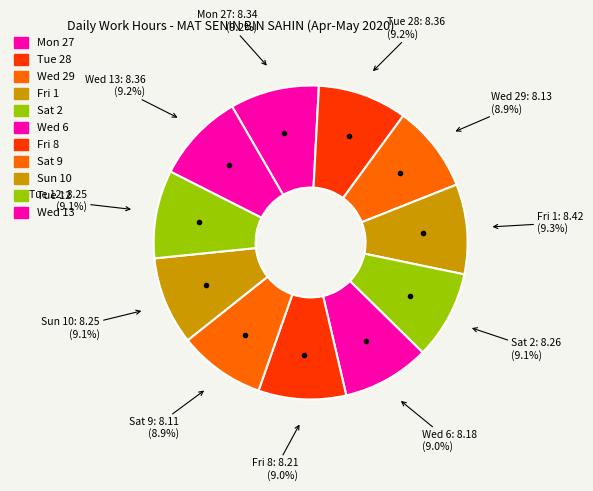

To the nearest percent, what portion does Fri 1 represent?

9%